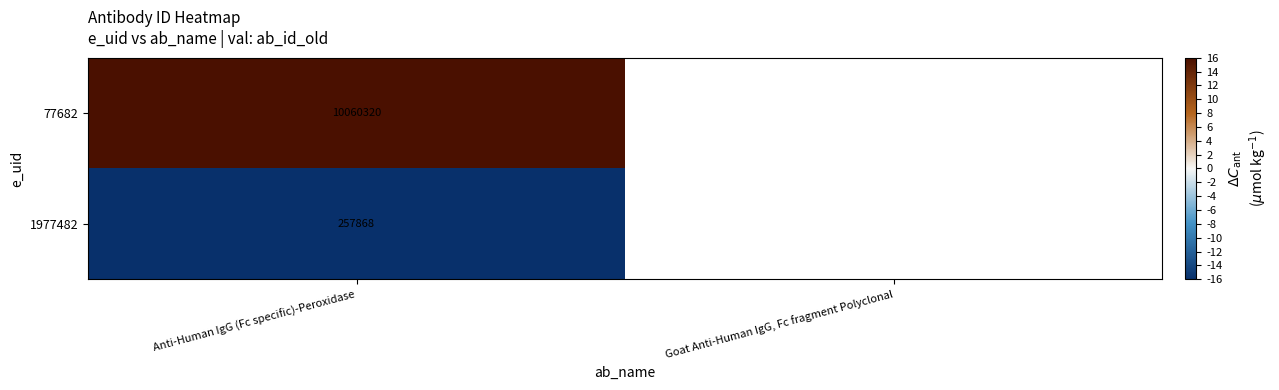

How many data points does each series have?

2